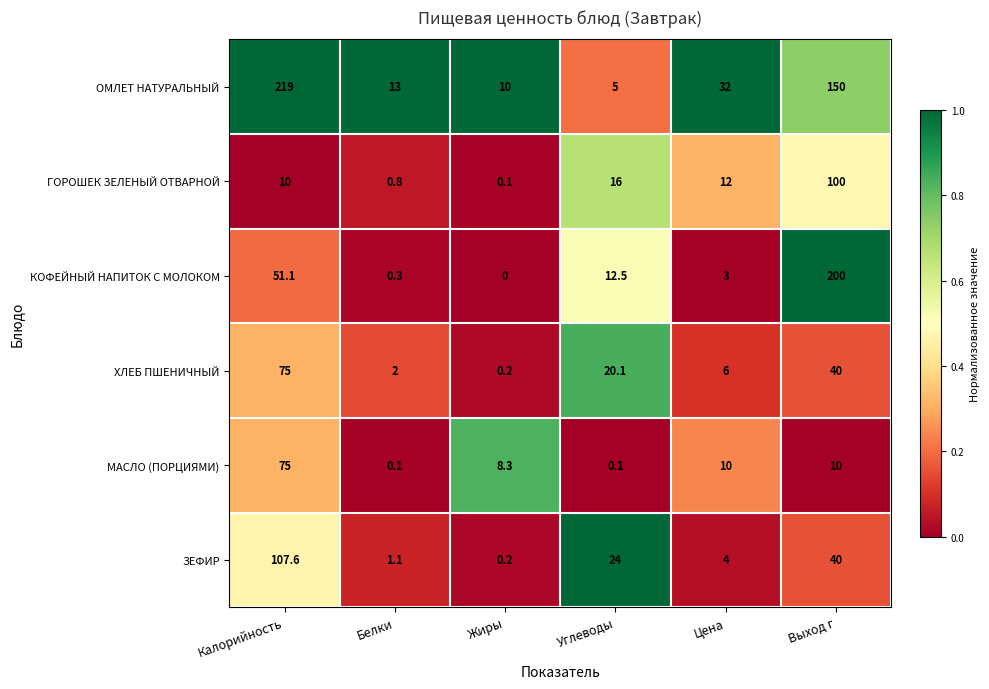

At which label is ХЛЕБ ПШЕНИЧНЫЙ closest to 37?

Выход г